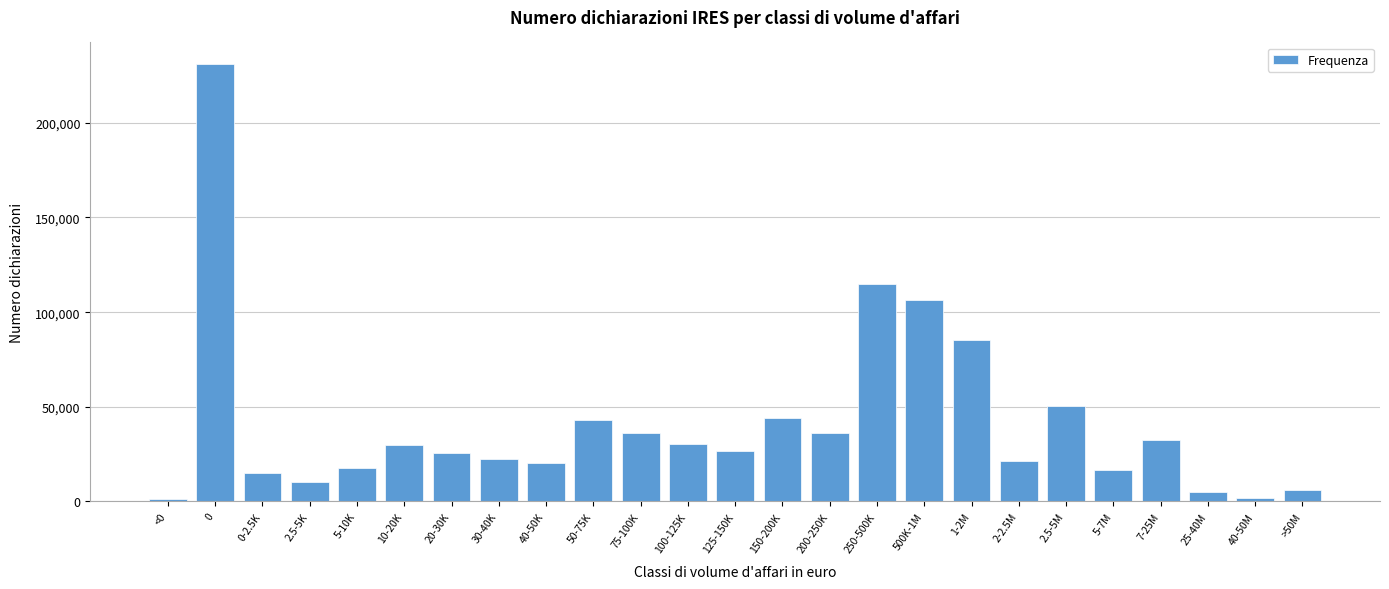

Approximately how many times larger is the value at 250-500K compared to 150-200K?

2.6